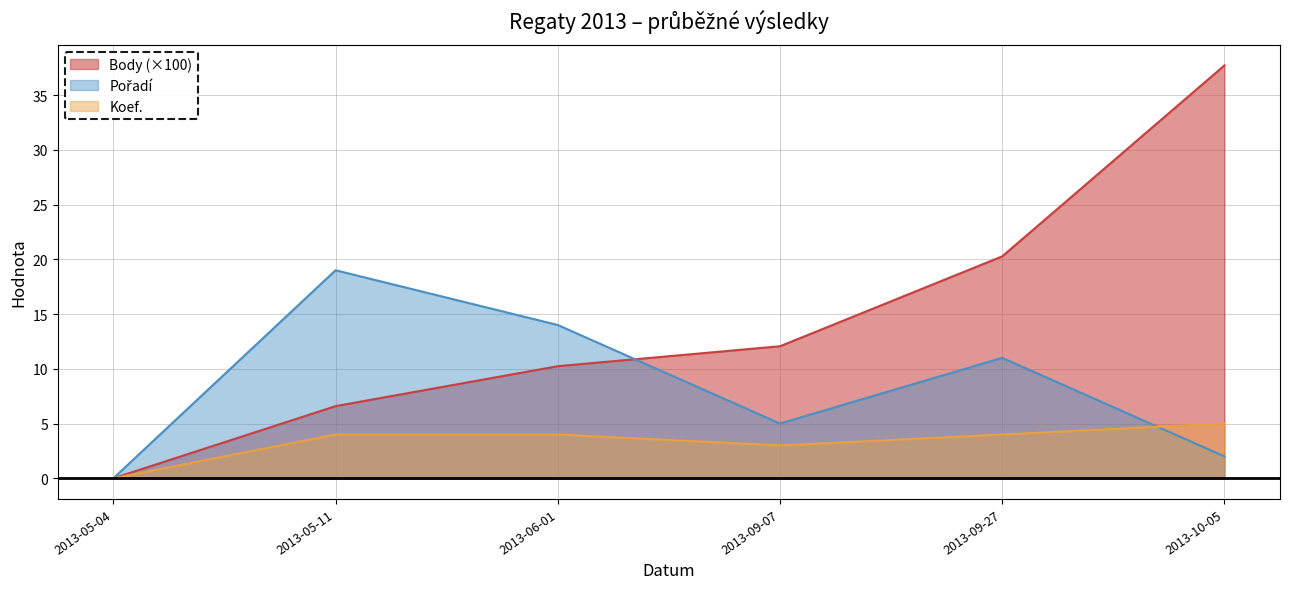

What is the total value across all series at 2013-05-11?

29.6